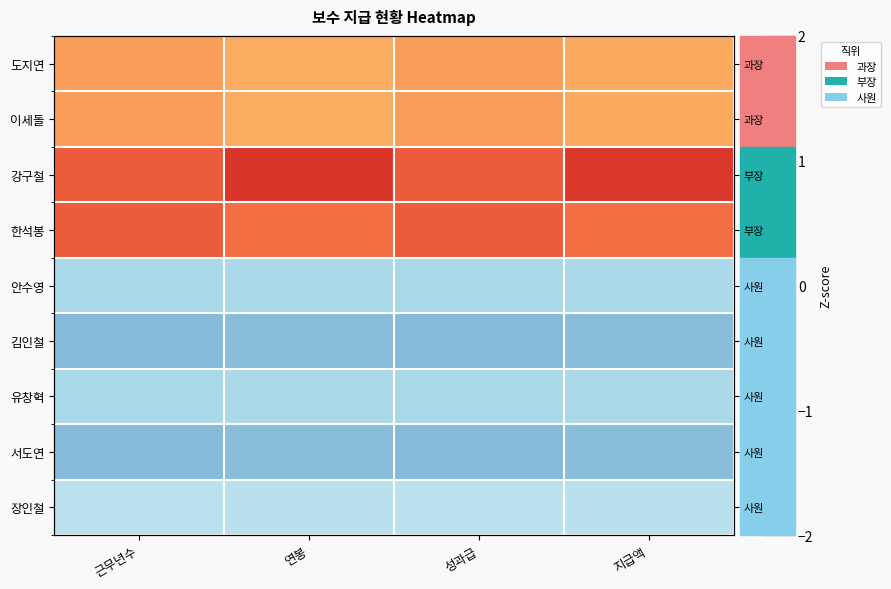

Rank the series by their maximum value, from lowest to highest.

김인철, 서도연, 안수영, 유창혁, 장인철, 도지연, 이세돌, 한석봉, 강구철